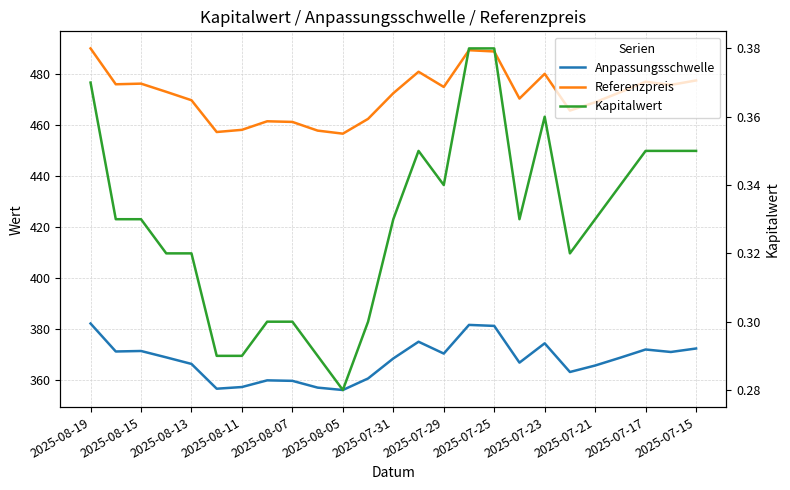

Which series changed the most between 2025-08-13 and 2025-07-23?

Referenzpreis